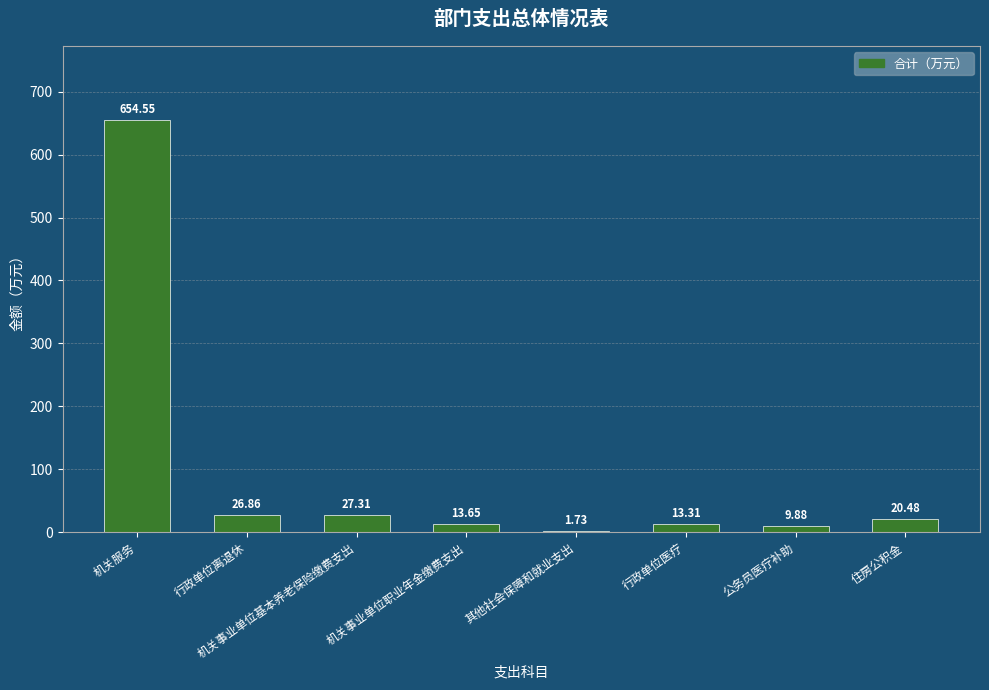

The chart shows a value of 20.5 at 住房公积金. True or false?

True